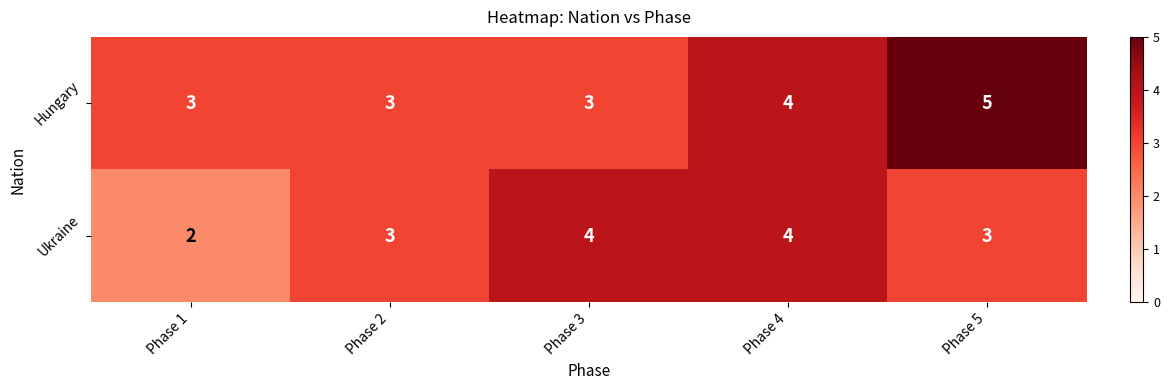

Count the Hungary values in the range 3 to 4.

4